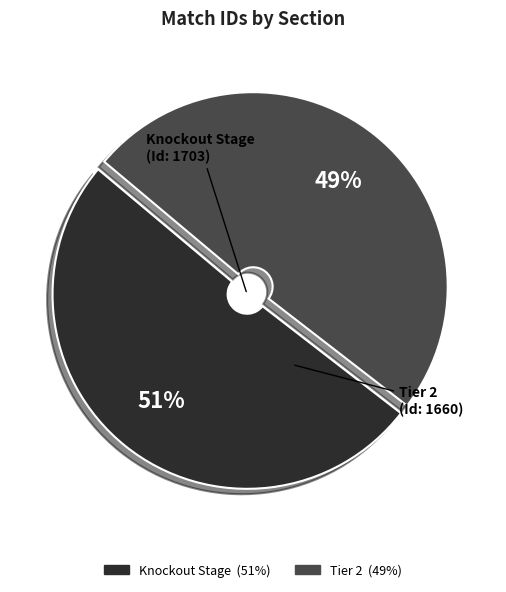

Which slice is the smallest?

Tier 2